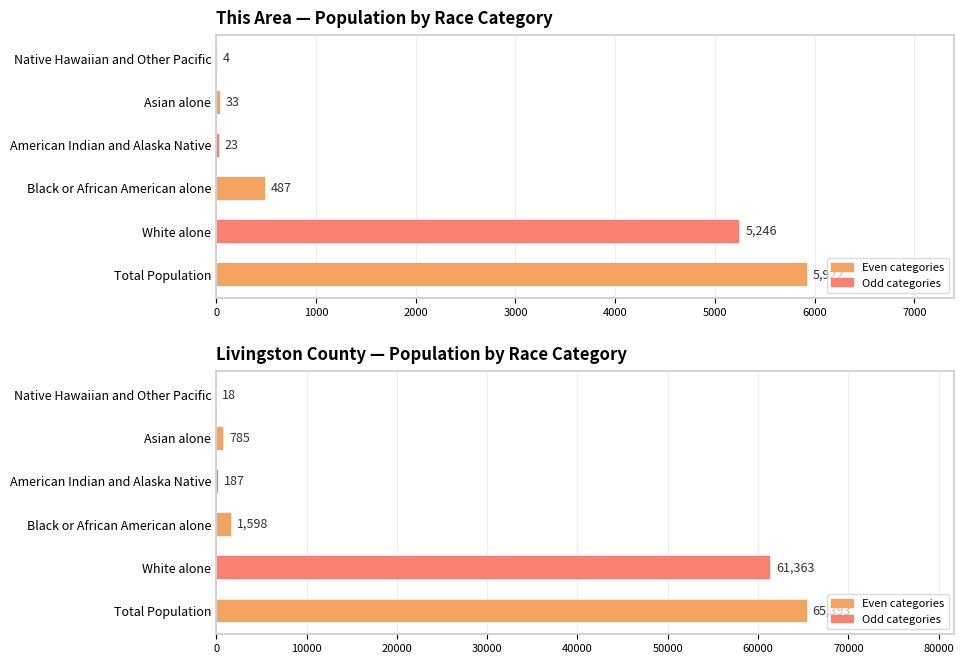

Count the number of categories in the chart.

6